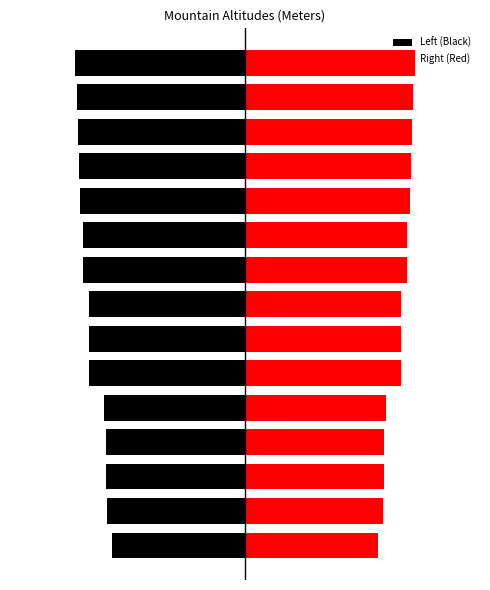

Reading left to right, extract all data points from this chart.

Left (Black): 0=-1700	1=-1760	2=-1775	3=-1779	4=-1795	5=-1992	6=-1995	7=-1996	8=-2067	9=-2067	10=-2110	11=-2115	12=-2137	13=-2139	14=-2165
Right (Red): 0=1700	1=1760	2=1775	3=1779	4=1795	5=1992	6=1995	7=1996	8=2067	9=2067	10=2110	11=2115	12=2137	13=2139	14=2165